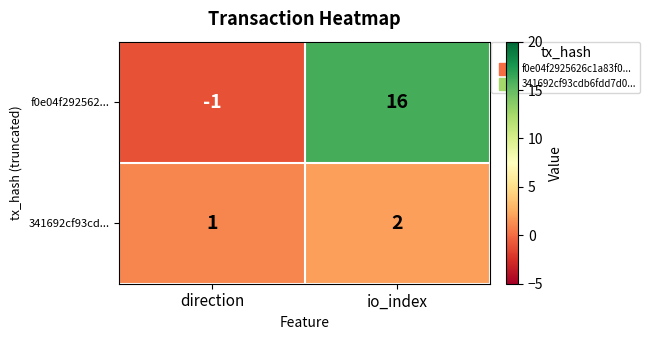

What is the sum of the f0e04f292562... values at direction and io_index?

15